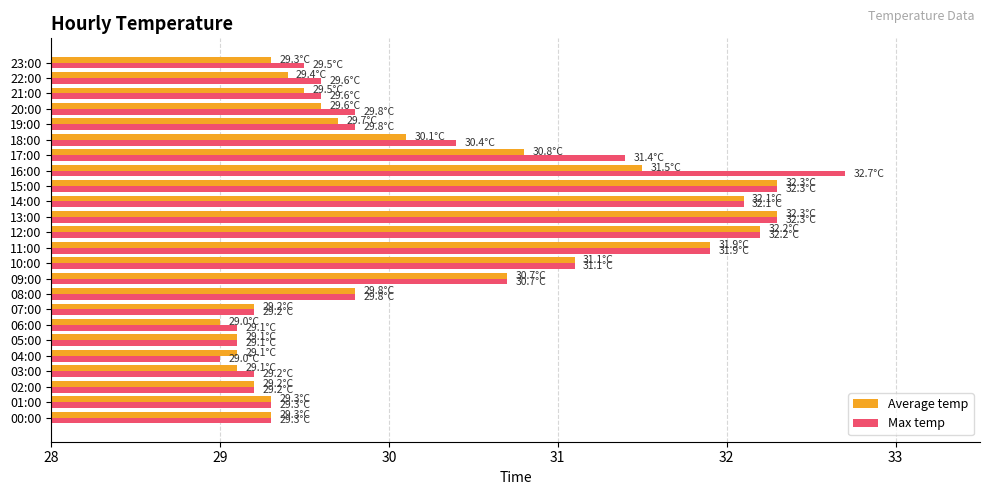

Is it true that Average temp equals 45.8 at 01:00?

False